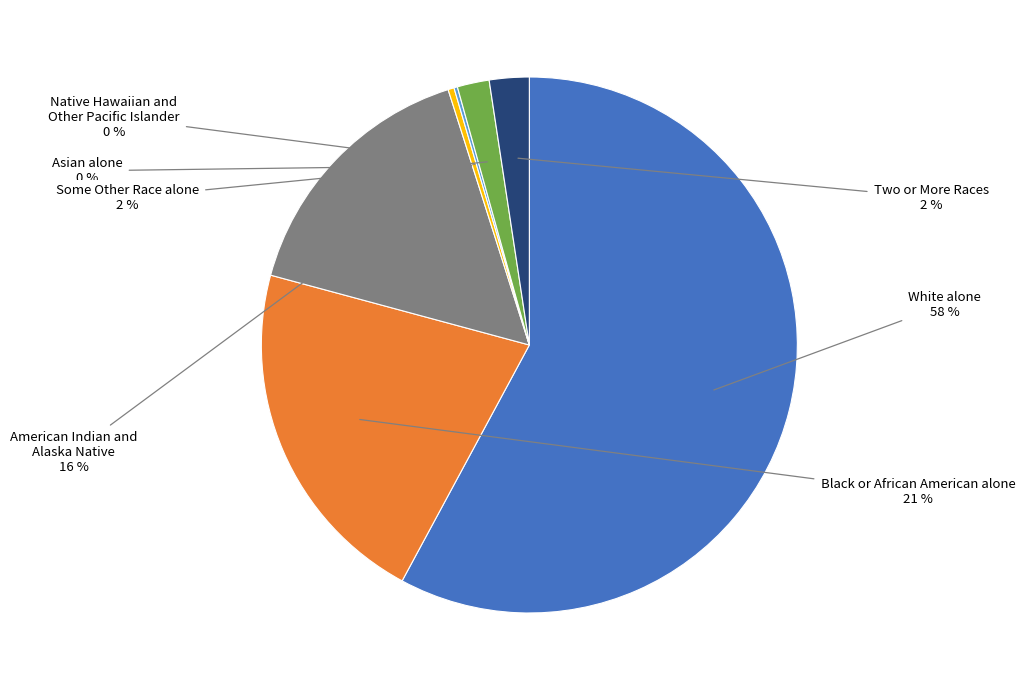

The White alone slice represents 58% of the pie. True or false?

True